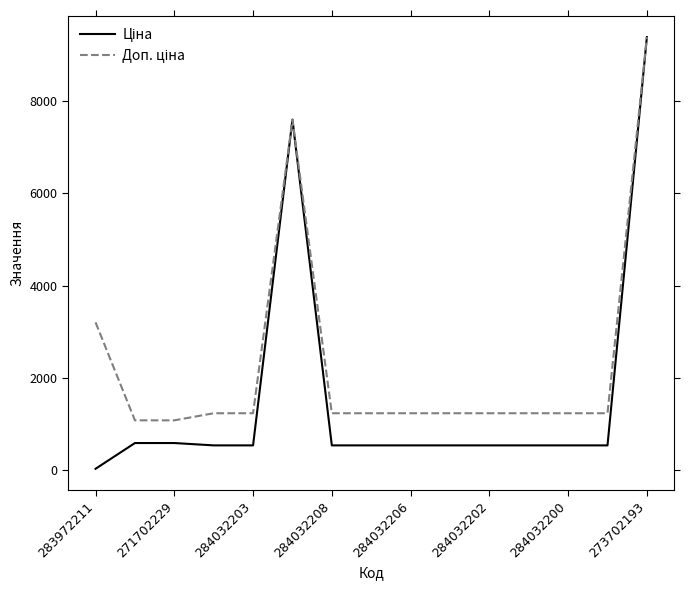

What is the greatest value displayed?

9384.0